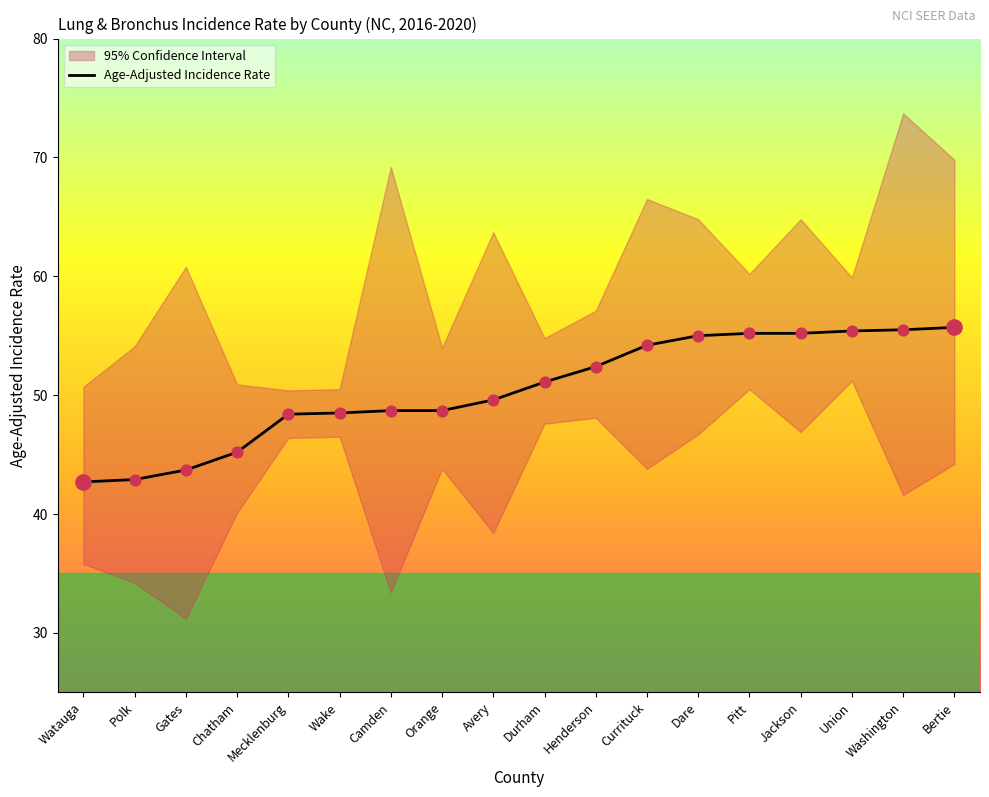

Between Watauga and Polk, which is larger?

Polk